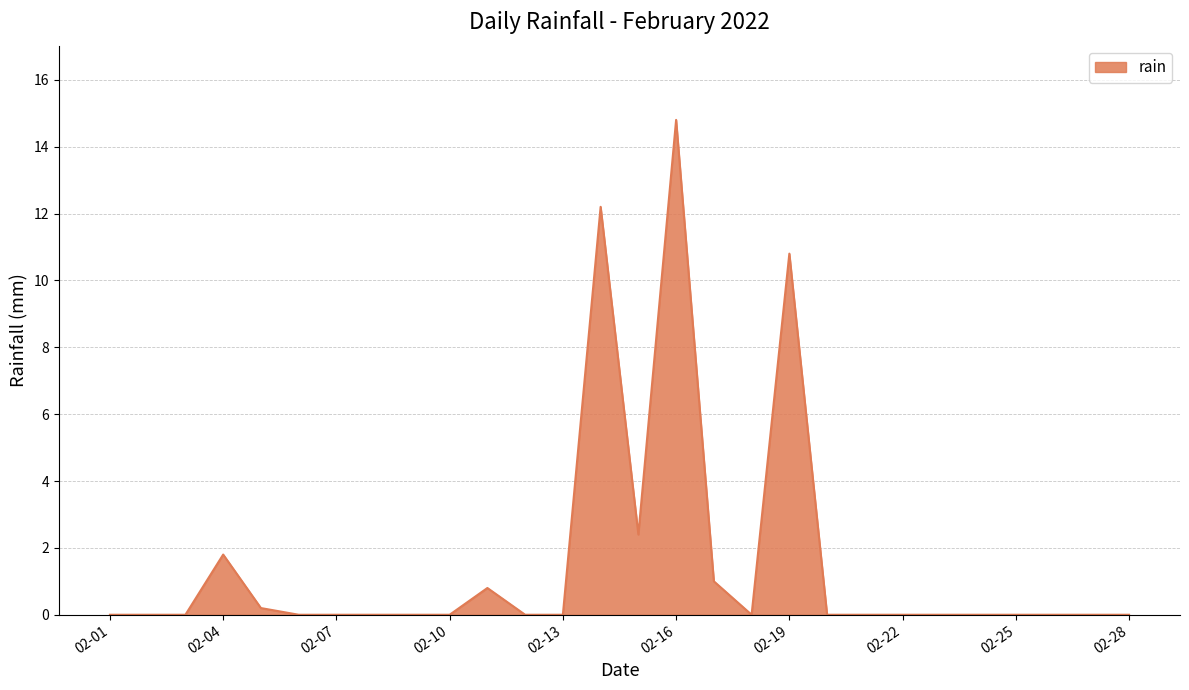

Does the chart have visible grid lines?

Yes